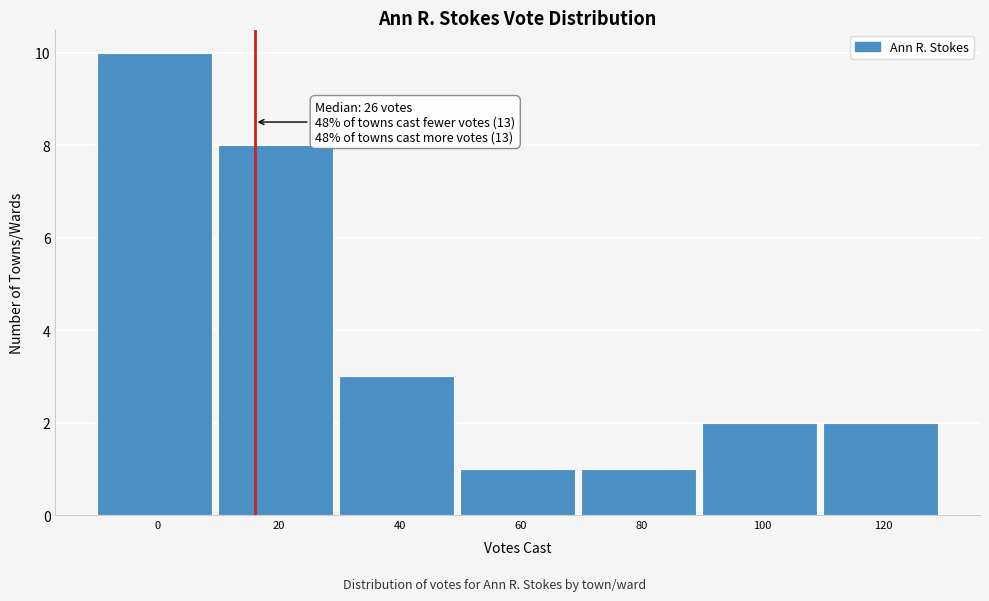

Reading left to right, transcribe all the data shown in this chart.

0=10	20=8	40=3	60=1	80=1	100=2	120=2